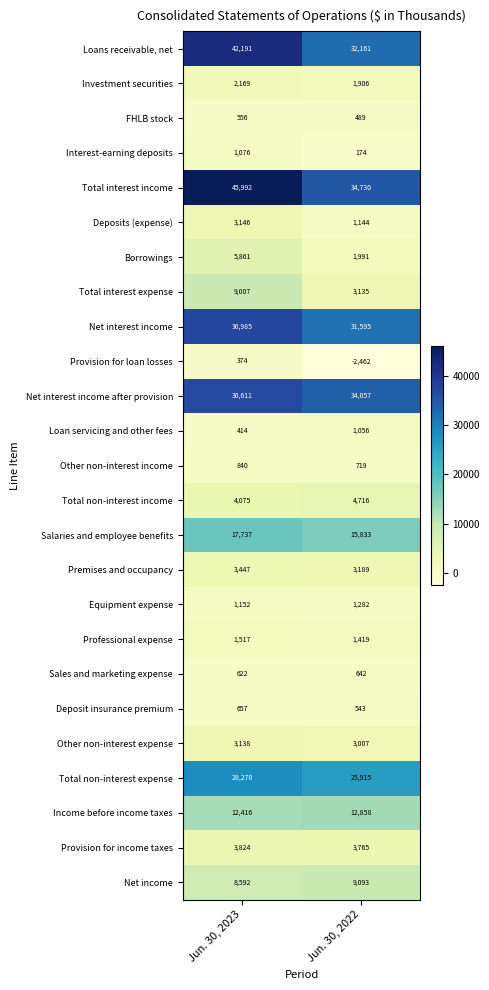

The Total interest expense series shows 4570 at Jun. 30, 2022. True or false?

False